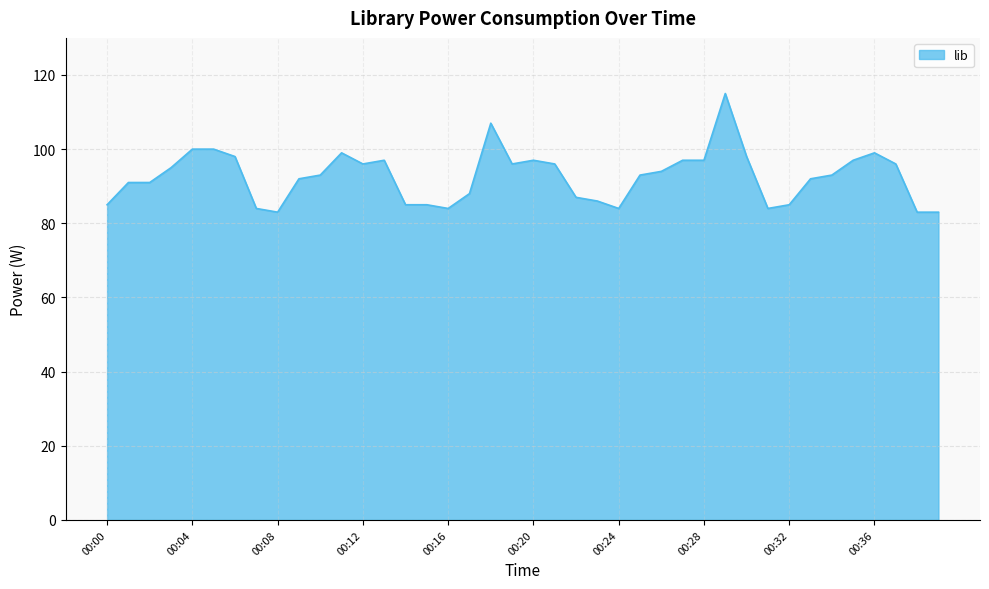

How many lines are shown in the chart?

1